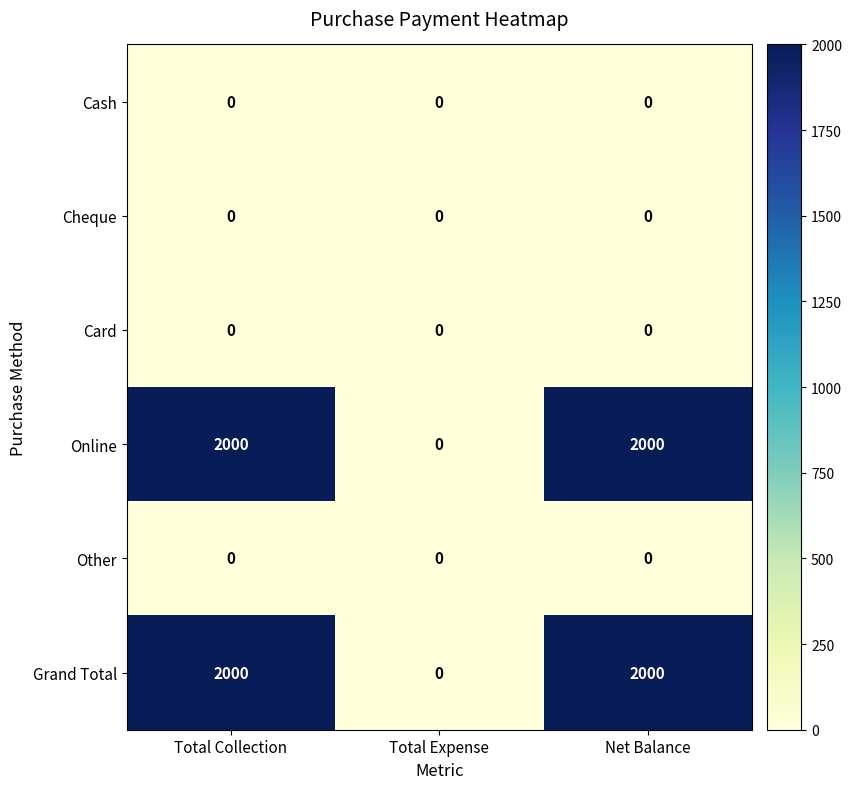

What is the maximum value shown in the chart?

2000